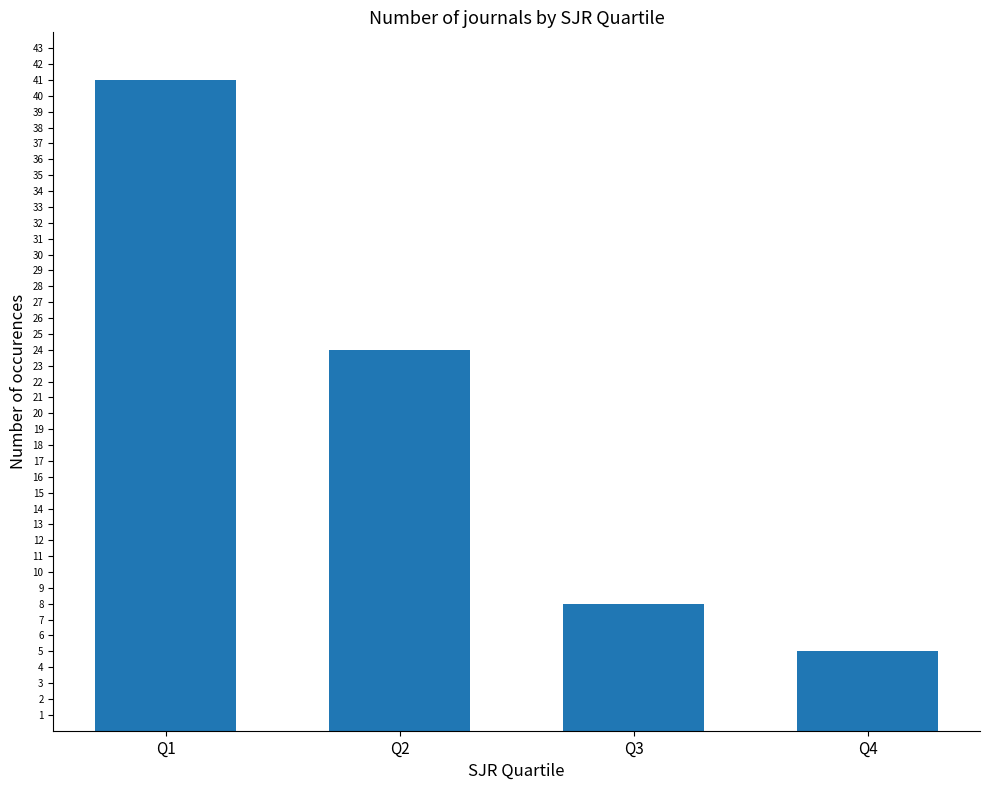

What is the maximum value shown in the chart?

41